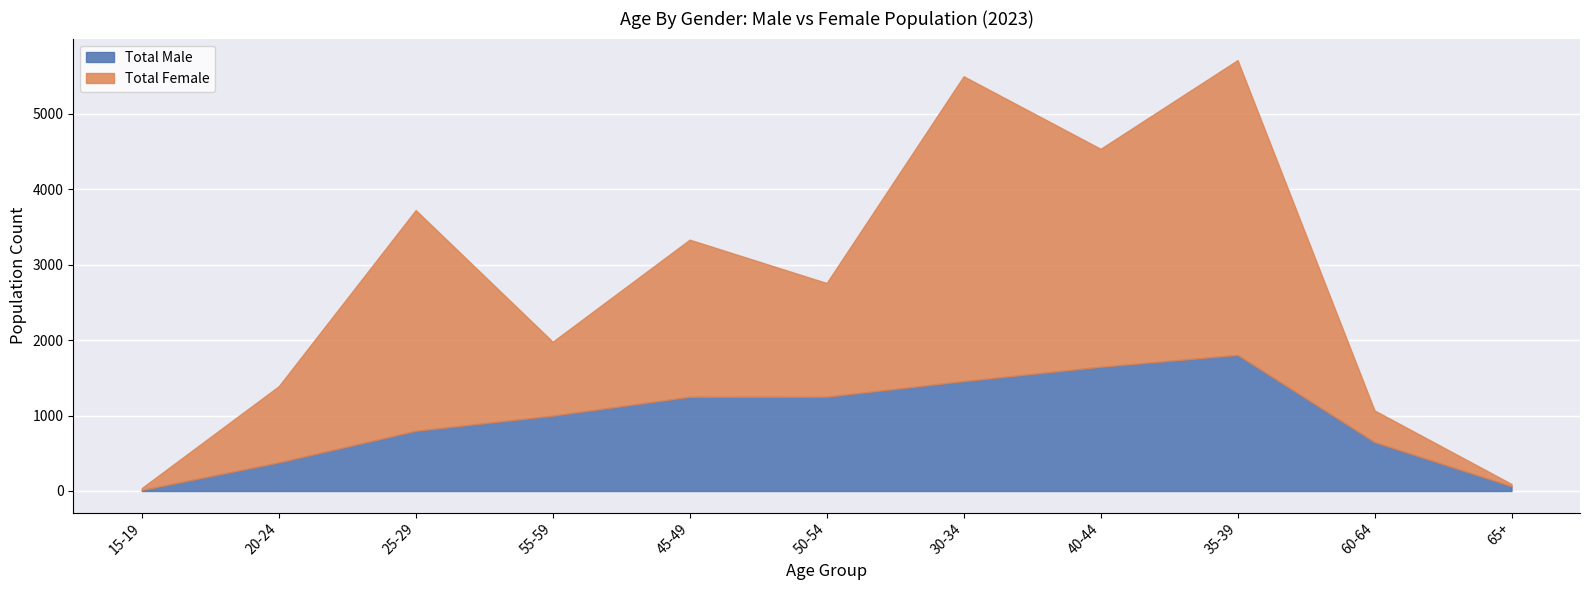

Rank the series by their average value, from lowest to highest.

Total Male, Total Female